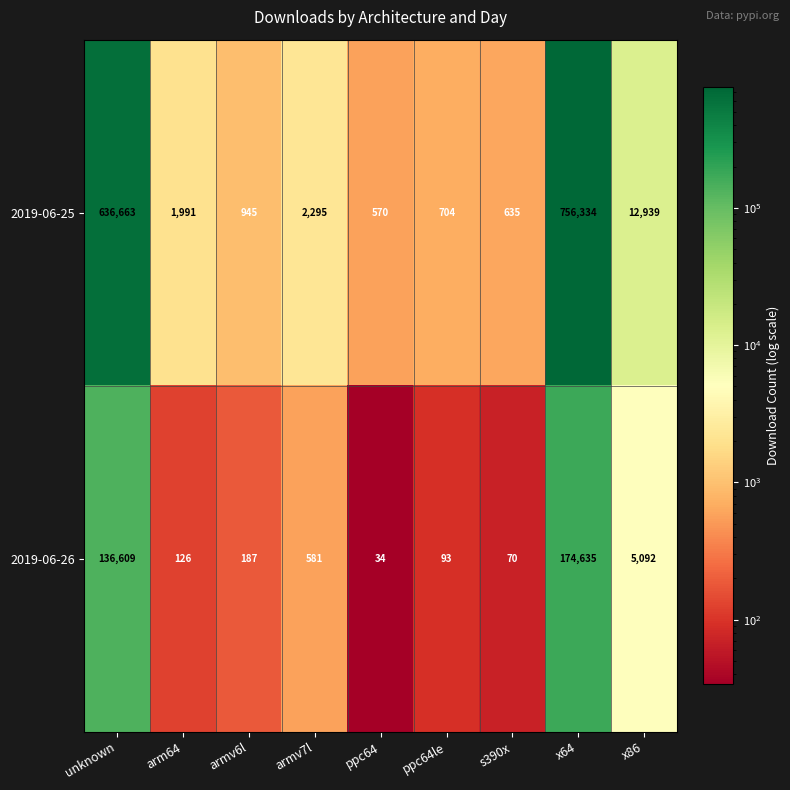

Reading right to left, transcribe all the data shown in this chart.

2019-06-25: 12939	756334	635	704	570	2295	945	1991	636663
2019-06-26: 5092	174635	70	93	34	581	187	126	136609